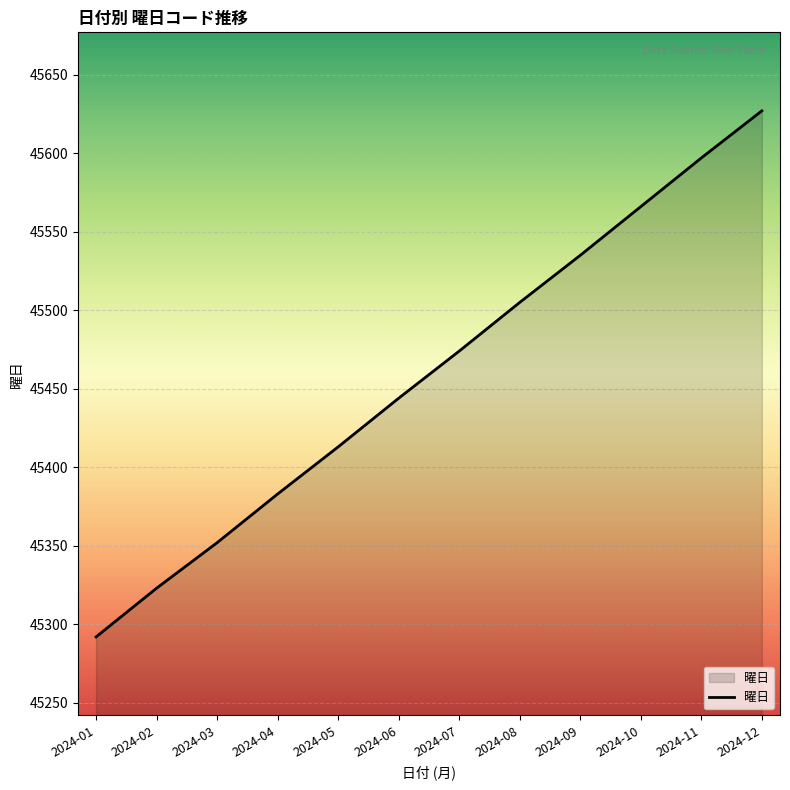

Reading left to right, list all the values displayed in this chart.

45292	45323	45352	45383	45413	45444	45474	45505	45535	45566	45597	45627